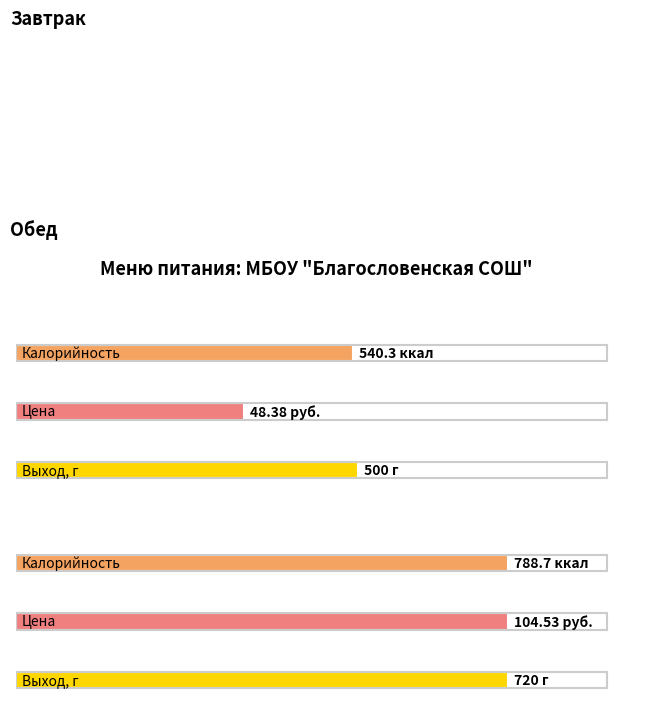

Which series has the largest range (max minus min)?

Калорийность